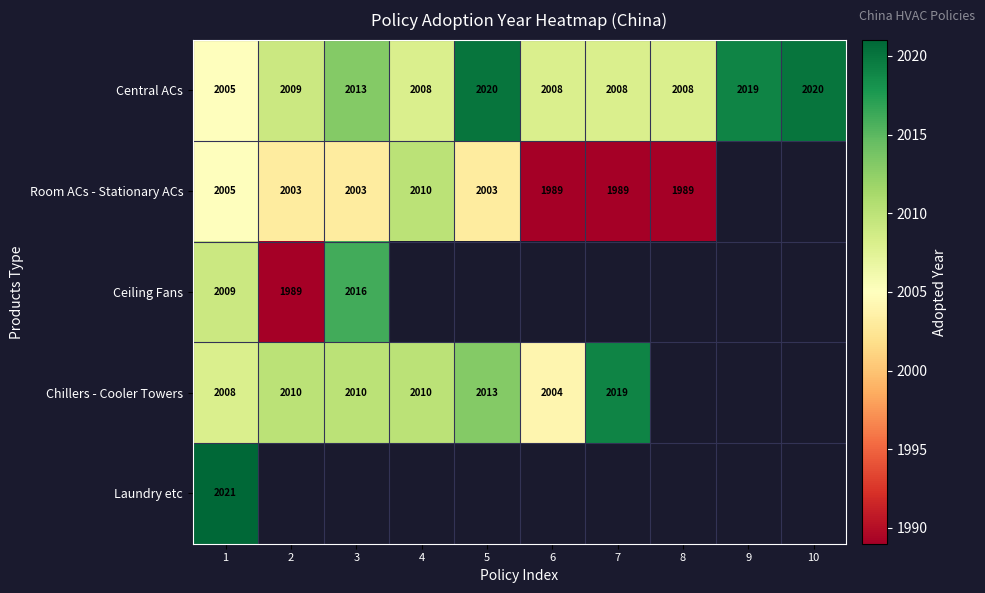

Is the value of Chillers - Cooler Towers at 6 greater than the value of Central ACs at 9?

No